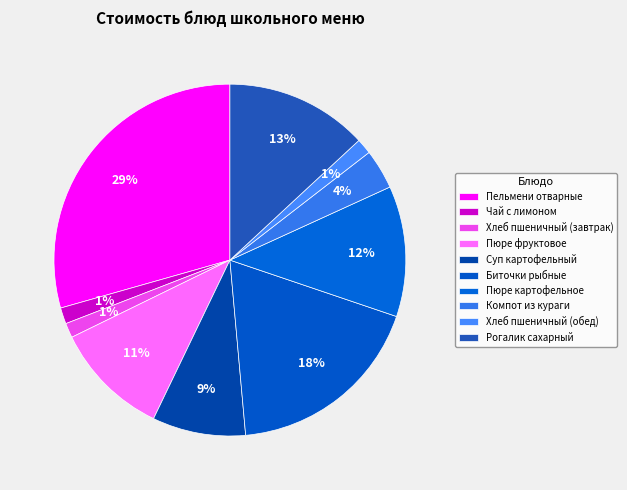

How many slices are in this pie chart?

10